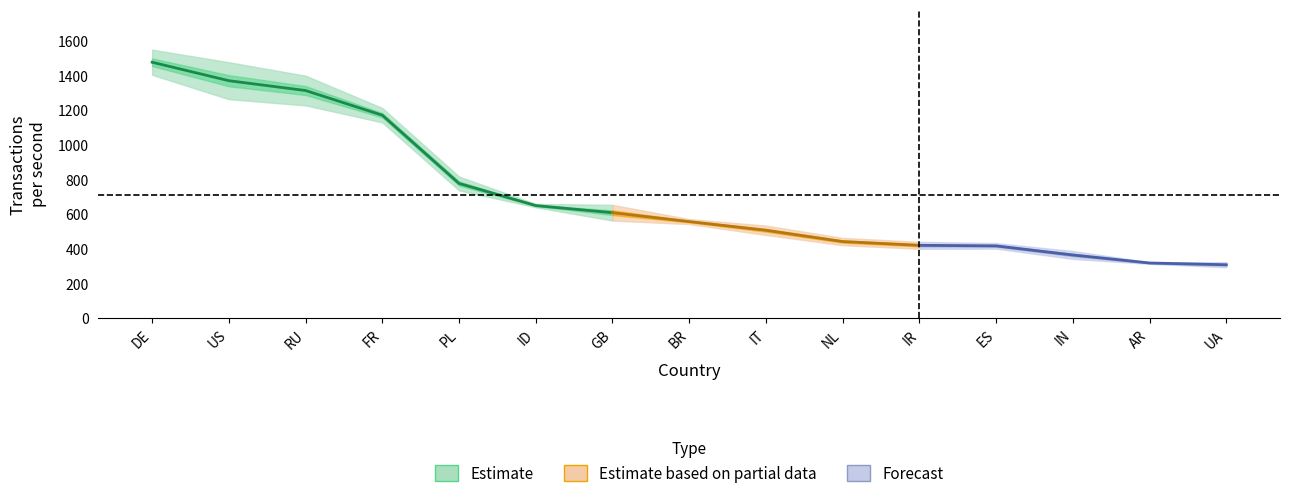

True or false: tps has more than 0 interior local peaks.

False